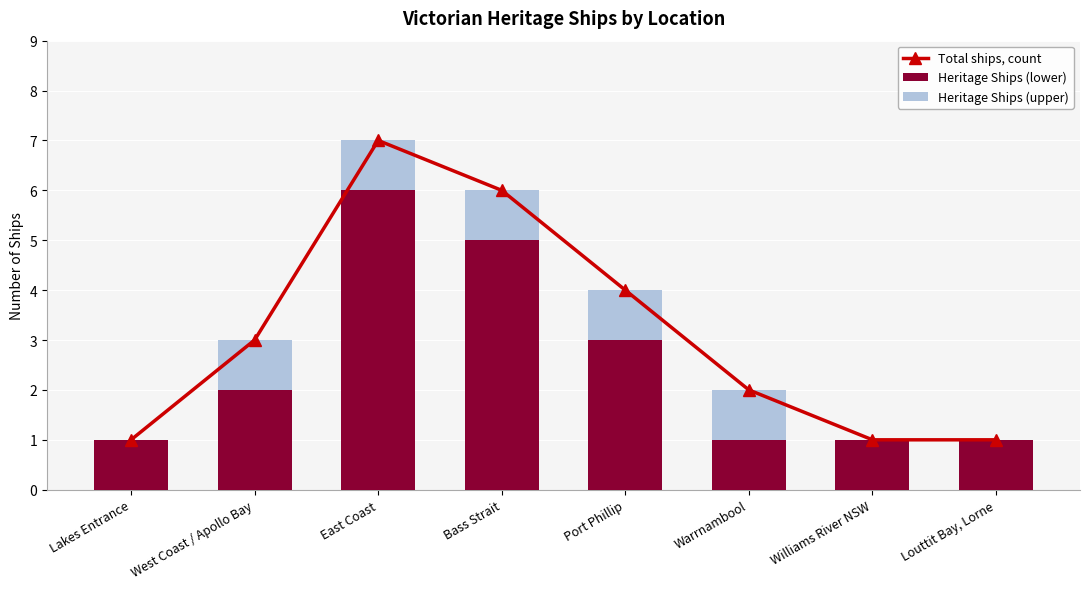

Is the value of Total ships, count at Lakes Entrance greater than the value of Heritage Ships (lower) at East Coast?

No